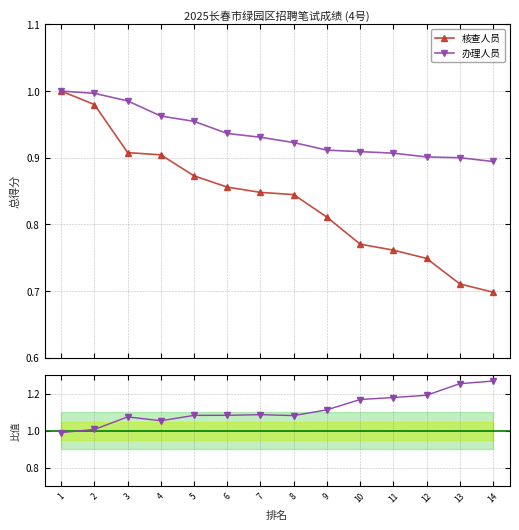

Rank the series by their maximum value, from lowest to highest.

核查人员, 办理人员